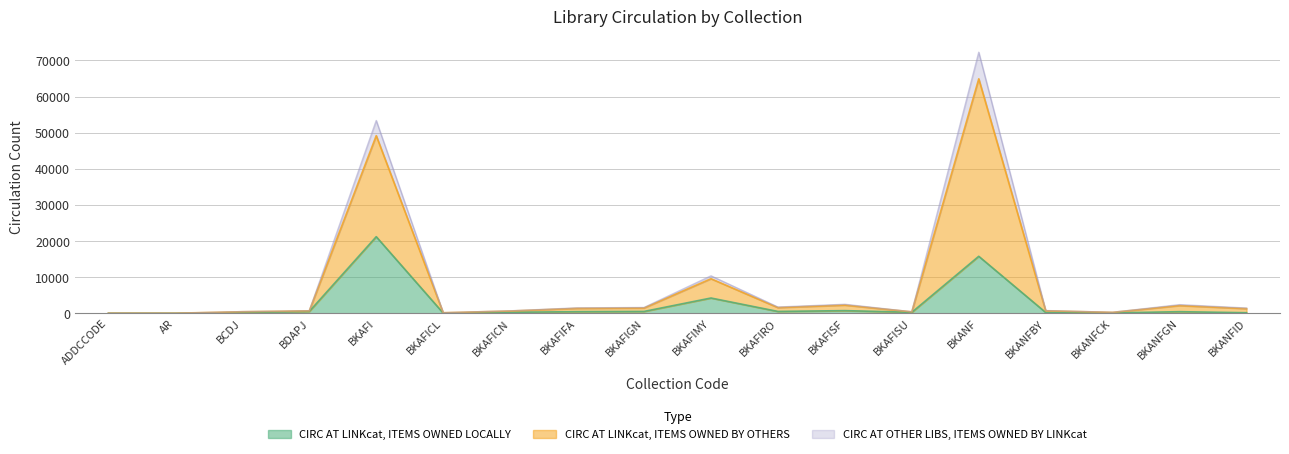

Where is CIRC AT LINKcat, ITEMS OWNED BY OTHERS nearest to the value 36152?

BKAFI